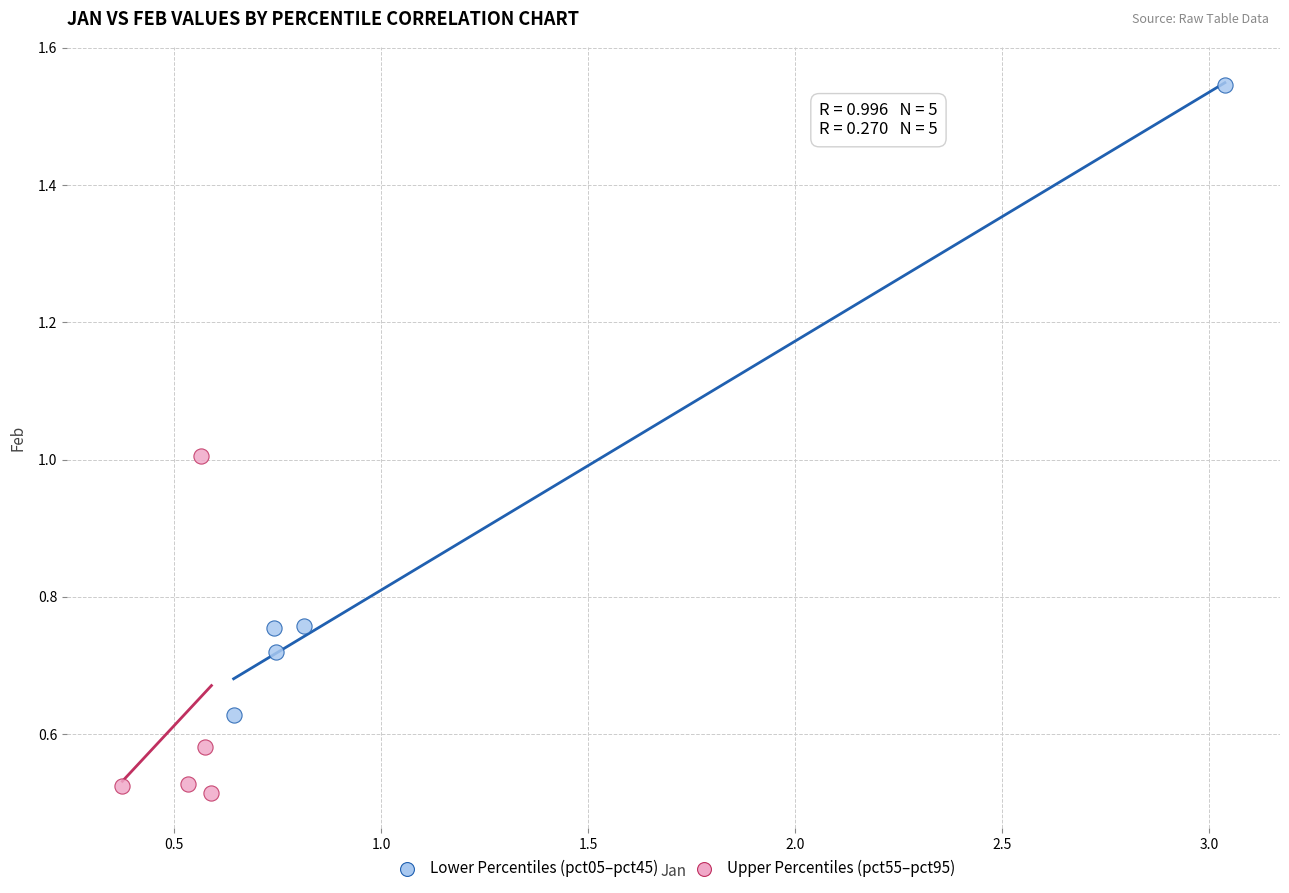

Which series reaches the minimum Y coordinate?

Upper Percentiles (pct55–pct95)